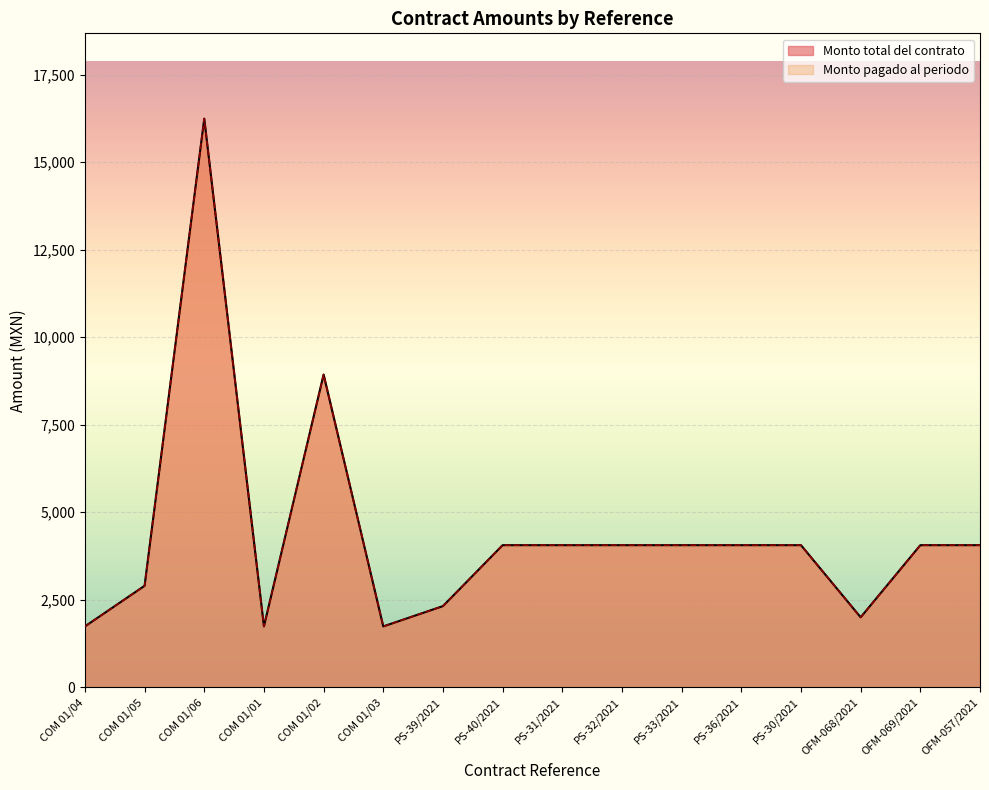

True or false: Monto pagado al periodo has a value of 16240 at COM 01/06.

True